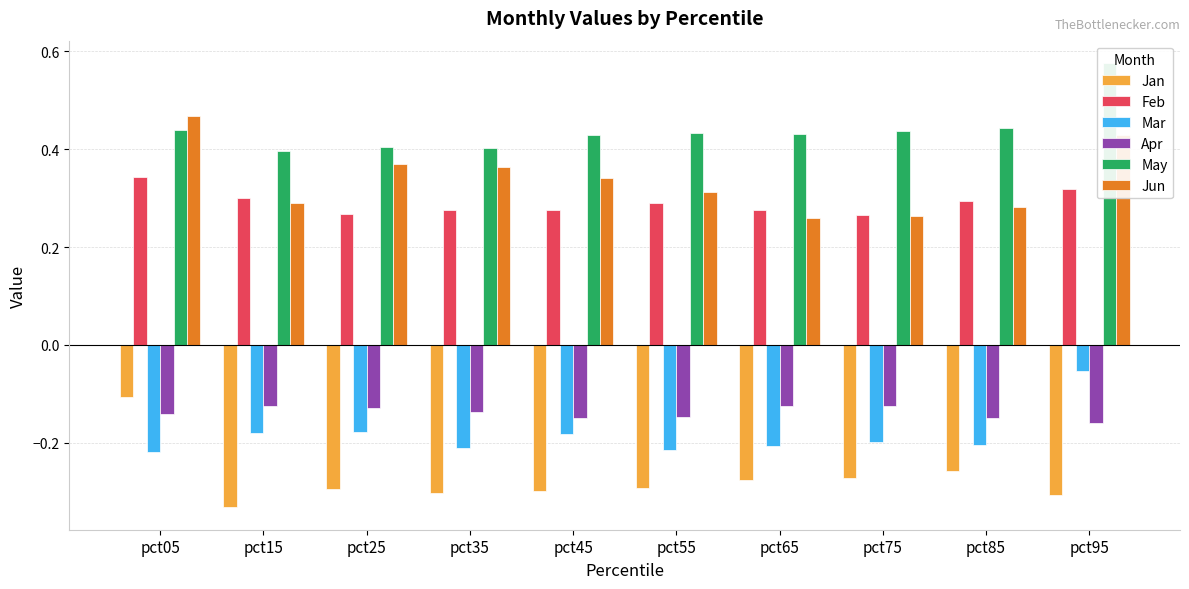

Which label corresponds to the largest value in the chart?

pct95